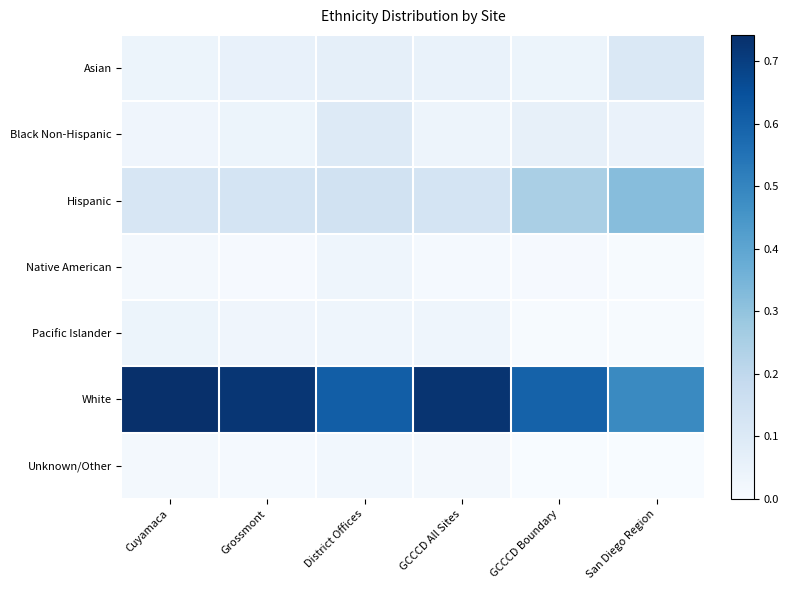

At how many categories does at least one series exceed 0?

6